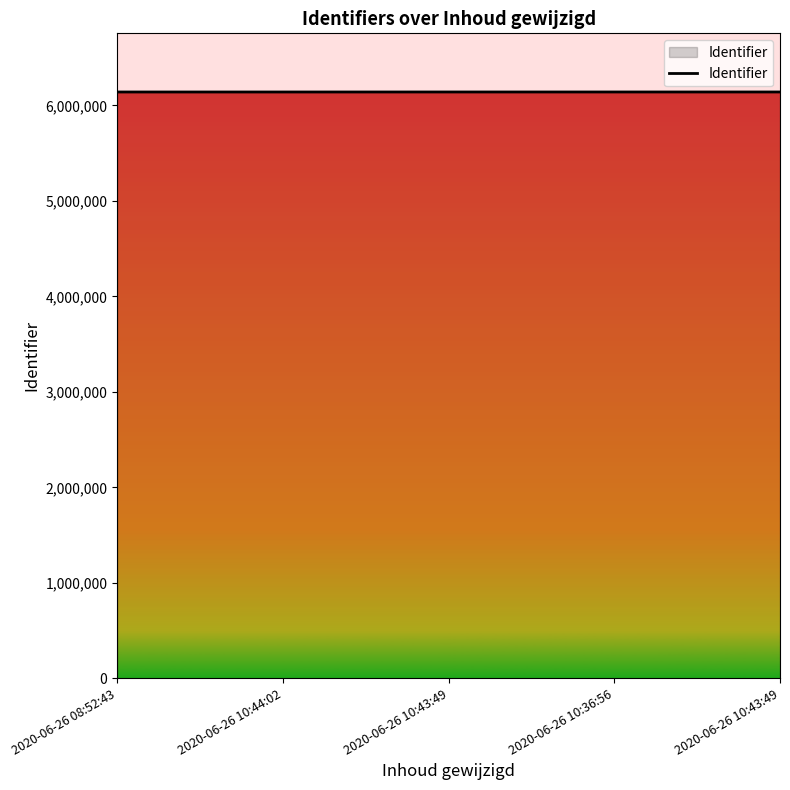

Does the chart have visible grid lines?

No